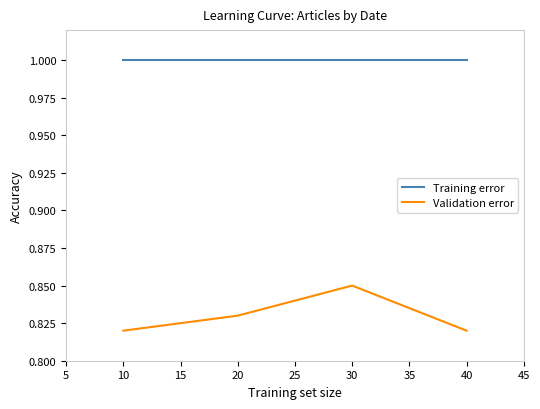

What is the highest value of the Training error series?

1.0